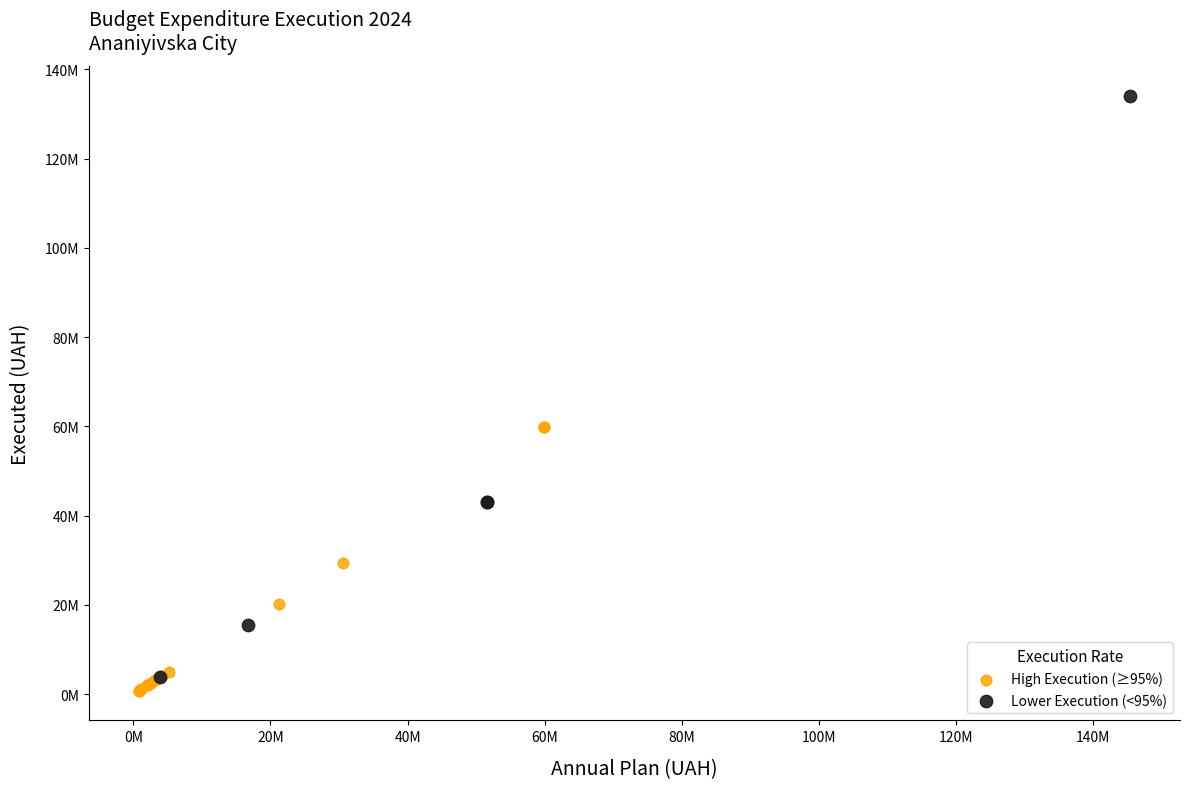

Which series reaches the minimum Y coordinate?

High Execution (≥95%)